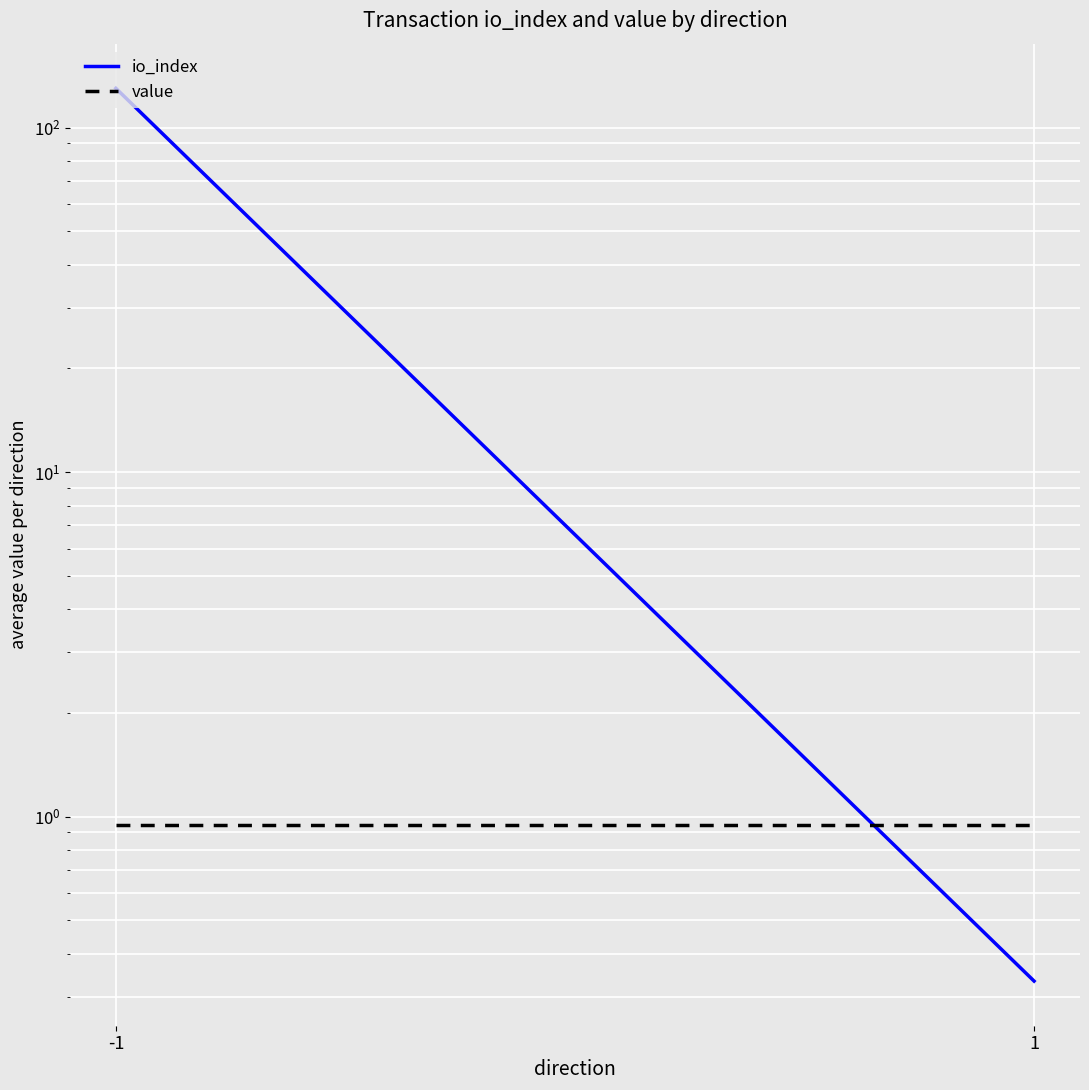

Reading left to right, what are all the values shown in this chart?

io_index: -1=130.0	1=0.3
value: -1=0.9	1=0.9